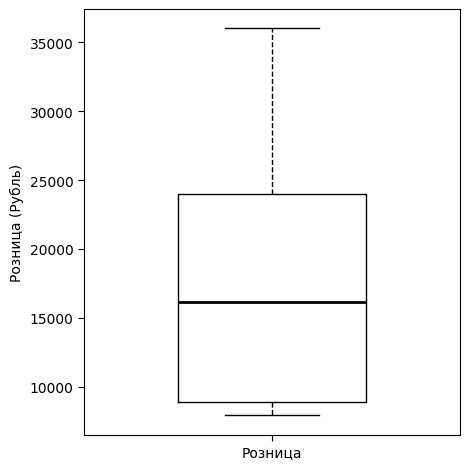

Transcribe this box plot: give where the median line is, the range the box spans, and where the two whiskers end, as read against the y-axis. The values are not printed on the chart, so give them approximately, as read against the axis.

median 16000, box 9000 to 24000, whiskers 8000 to 36000